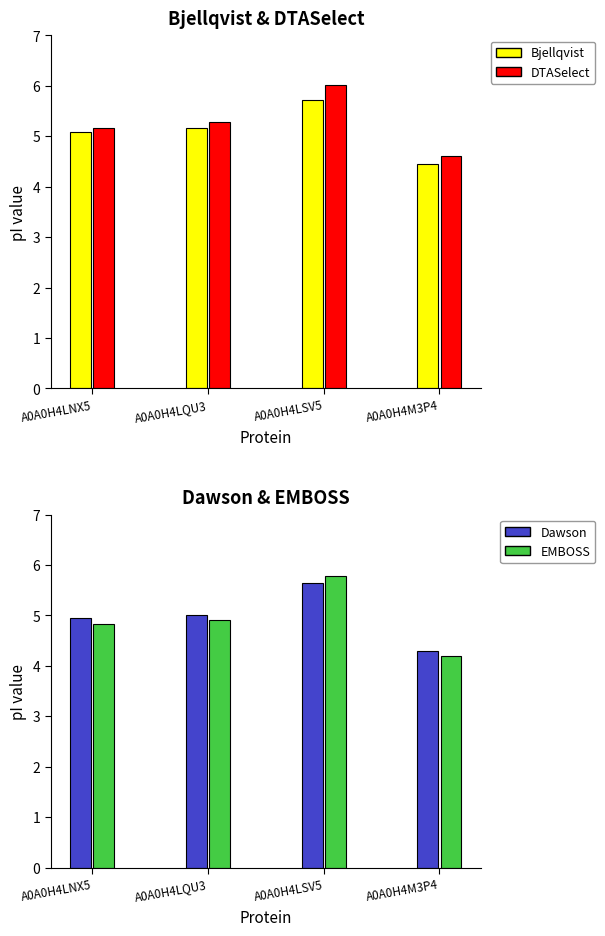

Which series has the largest range (max minus min)?

EMBOSS